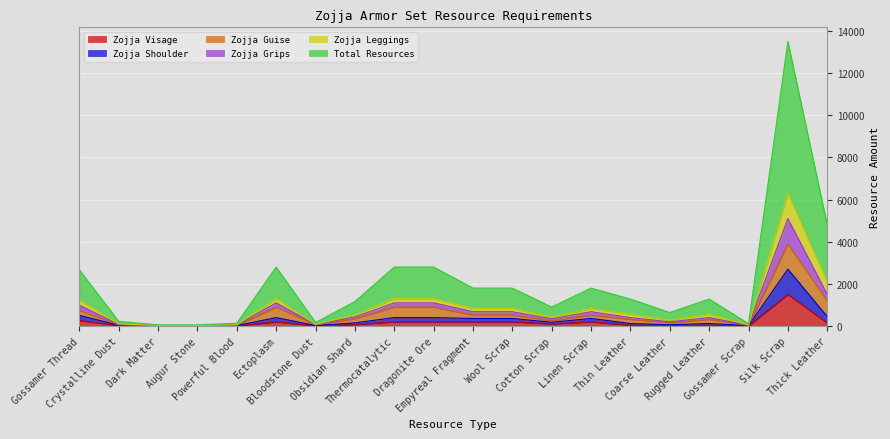

What is the value of the Zojja Visage point at the 1st from the left?

265